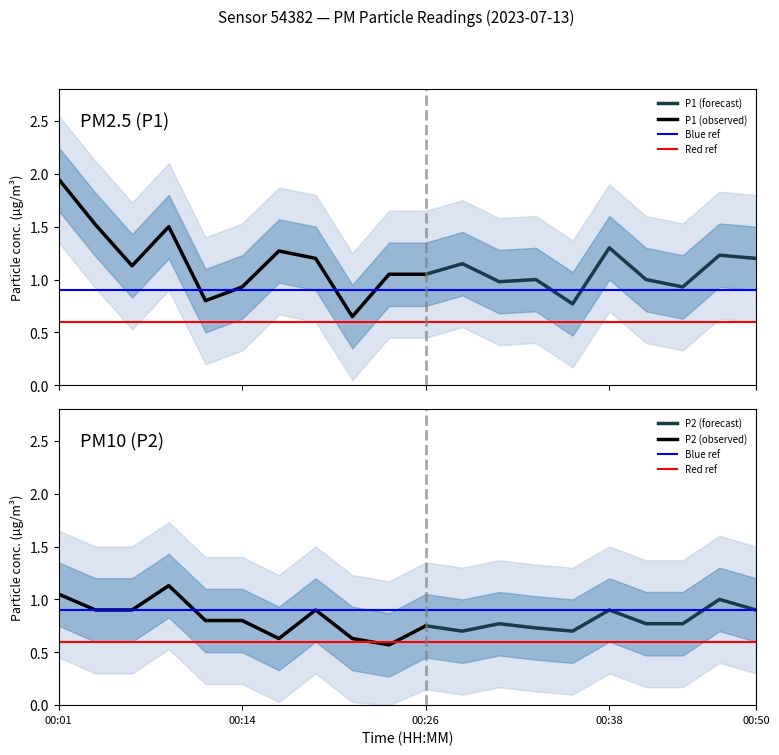

Which has a higher value, 00:38 or 00:21?

00:38